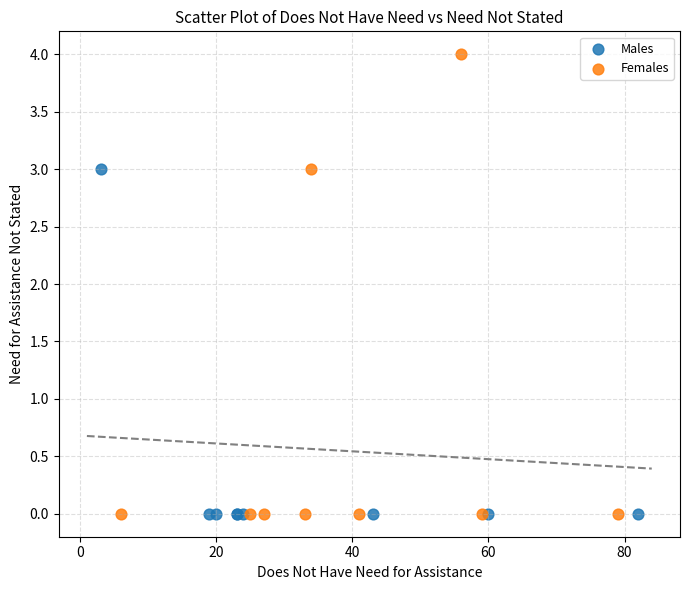

What are all the series names shown in the legend?

Males, Females